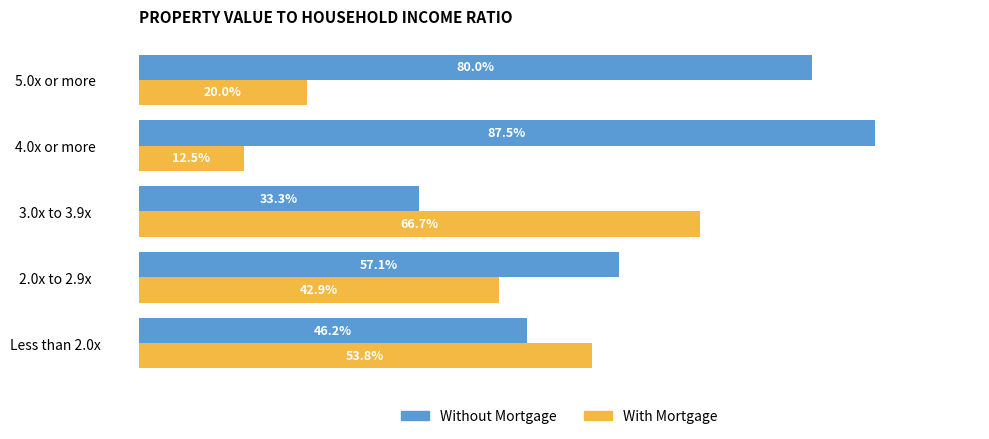

Which category has the highest value across all series?

4.0x or more